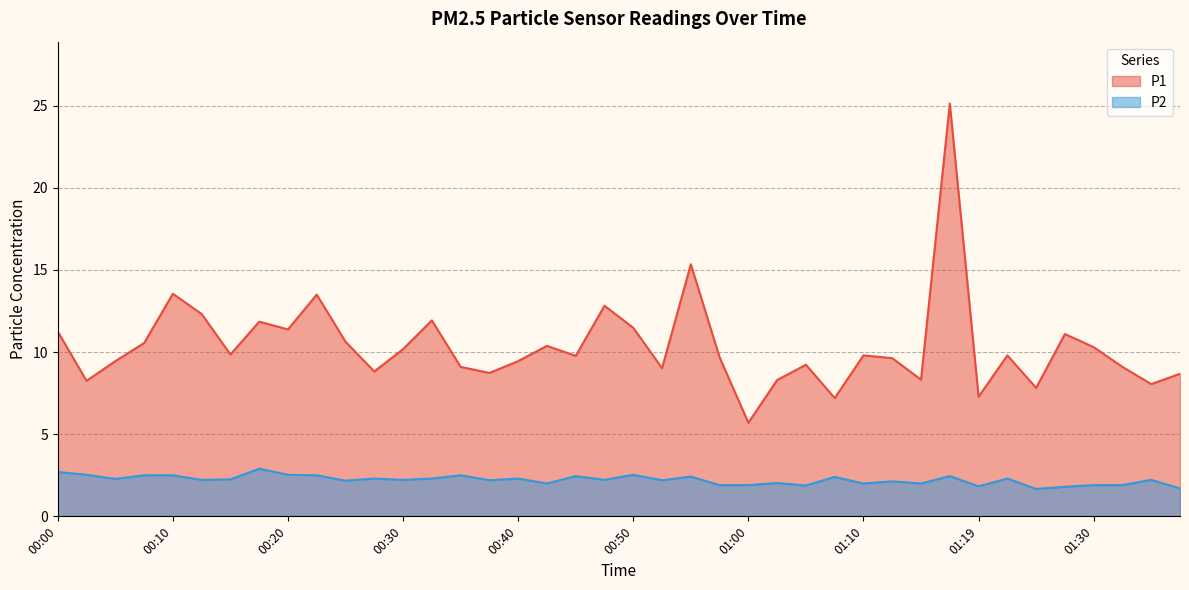

What is the smallest value displayed?

1.7